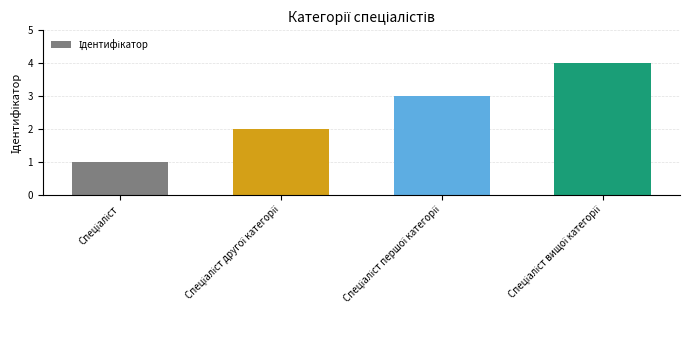

What is the difference between the maximum and minimum values?

3